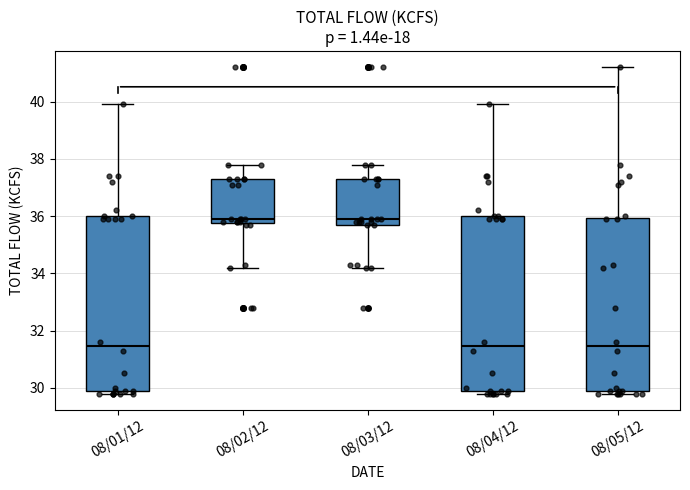

Reading left to right, transcribe this box plot: for each box, give where its median line is, the range the box spans, and where its two whiskers end, as read against the y-axis. The values are not printed on the chart, so give them approximately, as read against the axis.

08/01/12: median 31.4, box 29.8 to 36.0, whiskers 29.8 (just below the box's lower edge) to 40.0
08/02/12: median 36.0, box 35.8 to 37.4, whiskers 34.2 to 37.8
08/03/12: median 36.0, box 35.8 to 37.4, whiskers 34.2 to 37.8
08/04/12: median 31.4, box 29.8 to 36.0, whiskers 29.8 (just below the box's lower edge) to 40.0
08/05/12: median 31.4, box 29.8 to 36.0, whiskers 29.8 (just below the box's lower edge) to 41.2